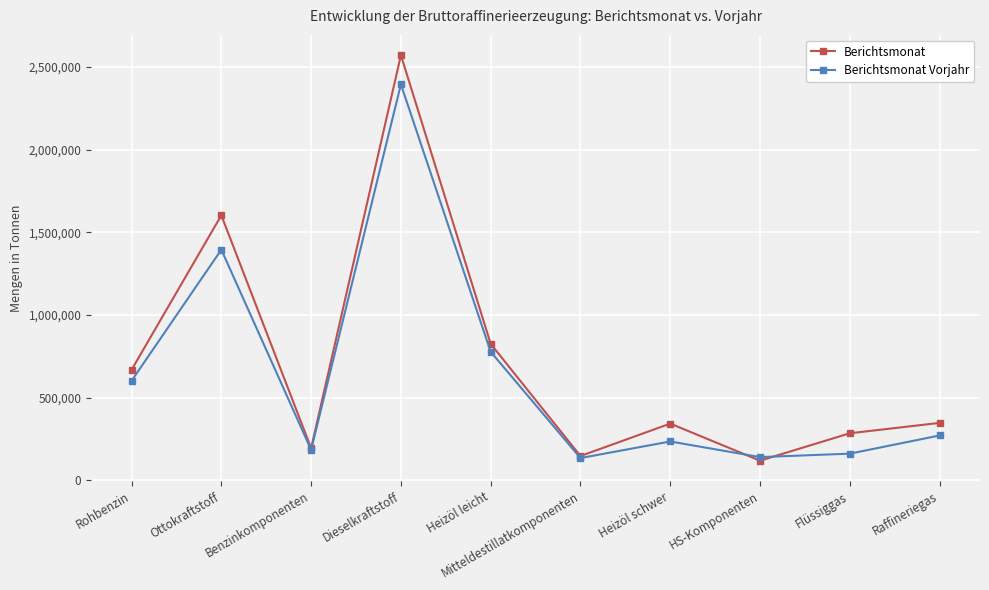

What is the difference between the highest and lowest values at Heizöl schwer?

108095